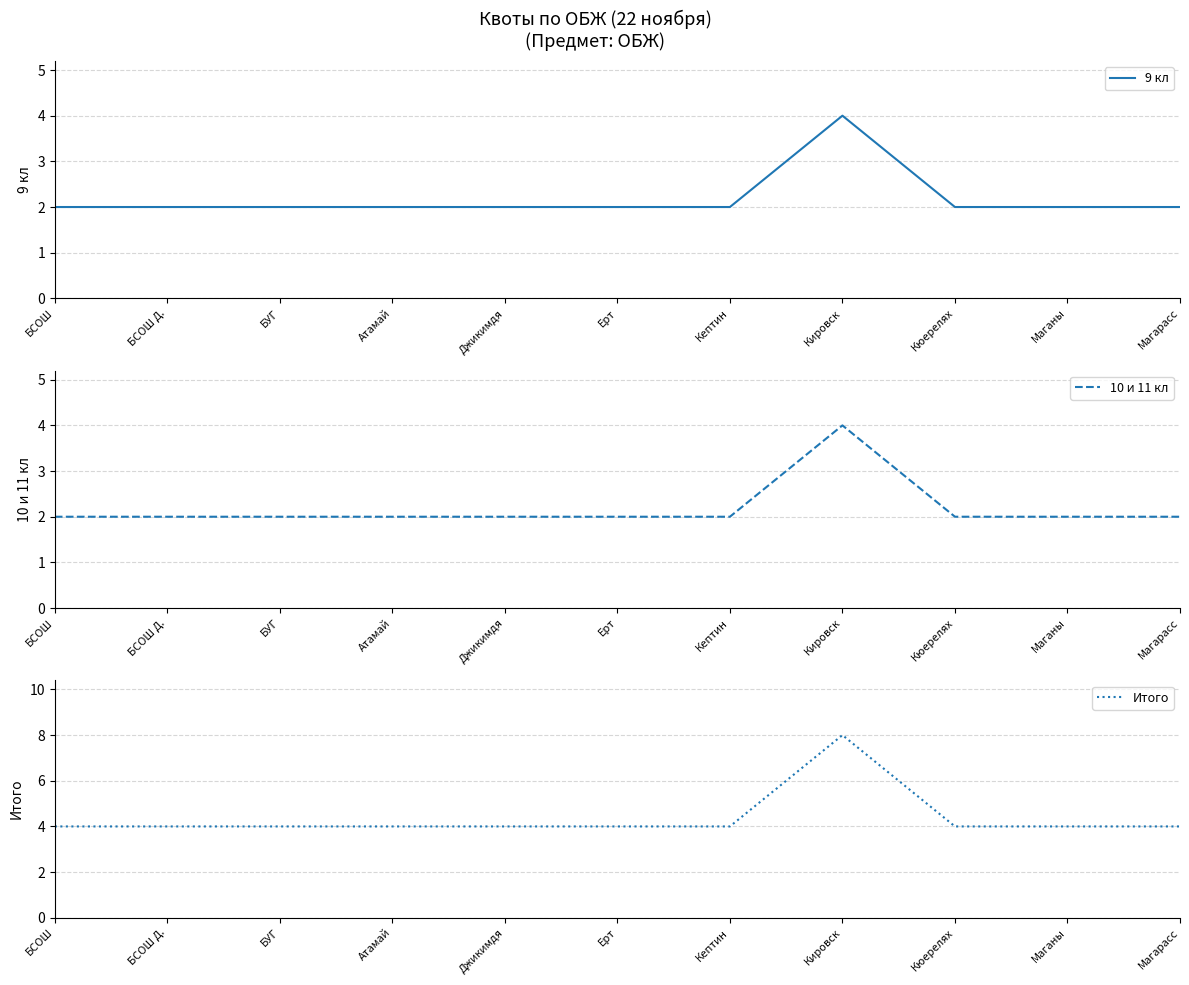

True or false: 9 кл and 10 и 11 кл intersect in this chart.

False